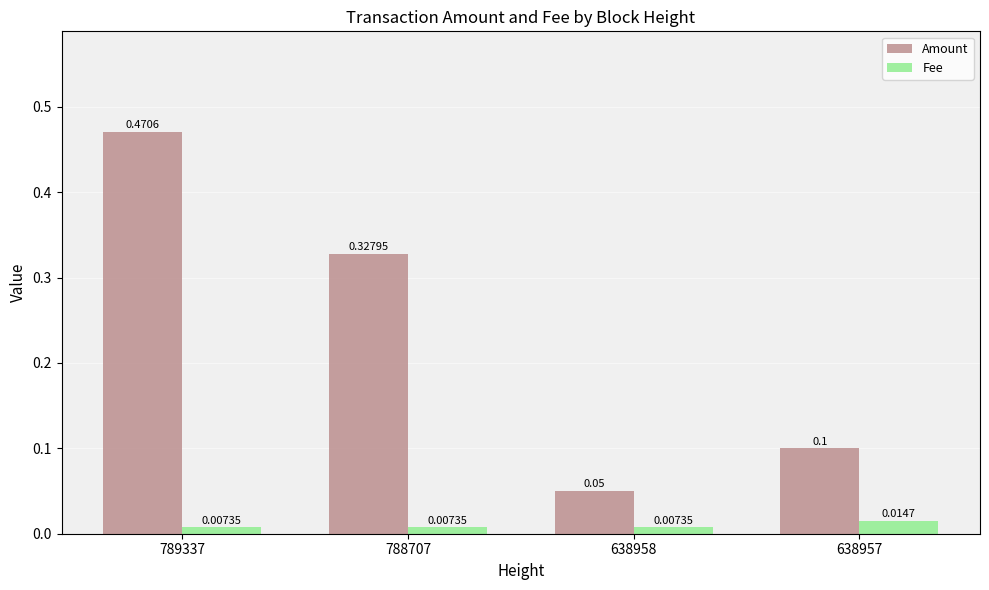

Count the Amount values in the range 0 to 1.

4